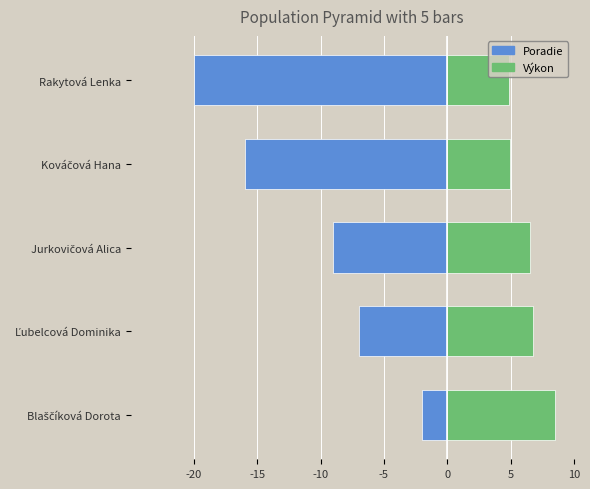

Is the value of Poradie at Blaščíková Dorota greater than the value of Výkon at Ľubelcová Dominika?

No